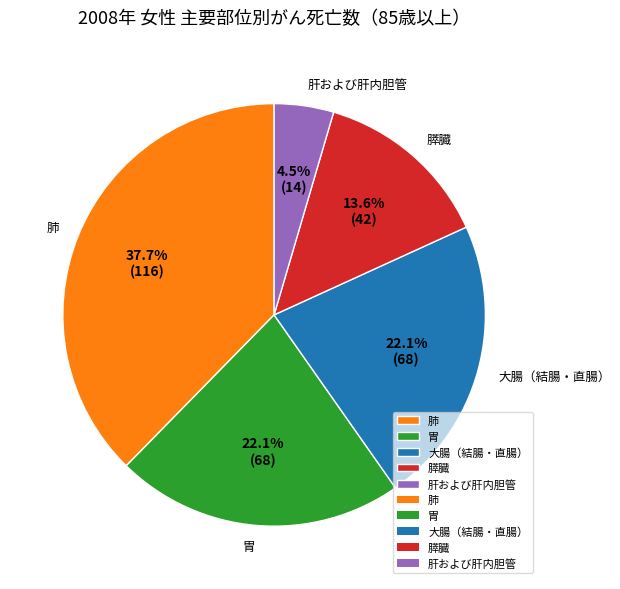

Approximately how many times larger is the value at 胃 compared to 大腸（結腸・直腸）?

1.0